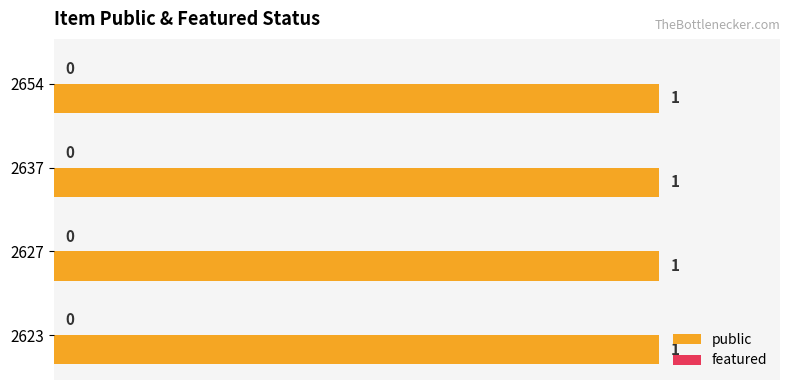

How many series are shown in this chart?

2